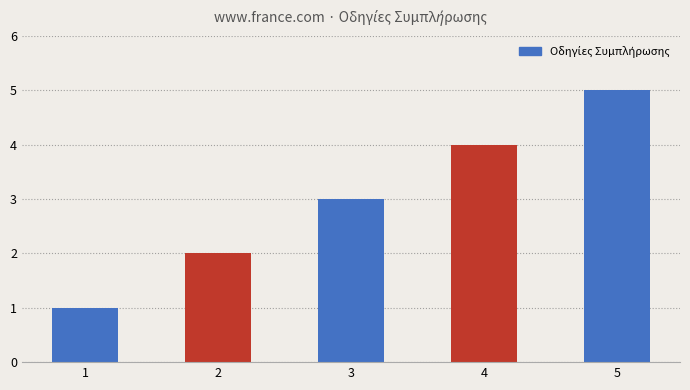

Which label corresponds to the smallest value in the chart?

1